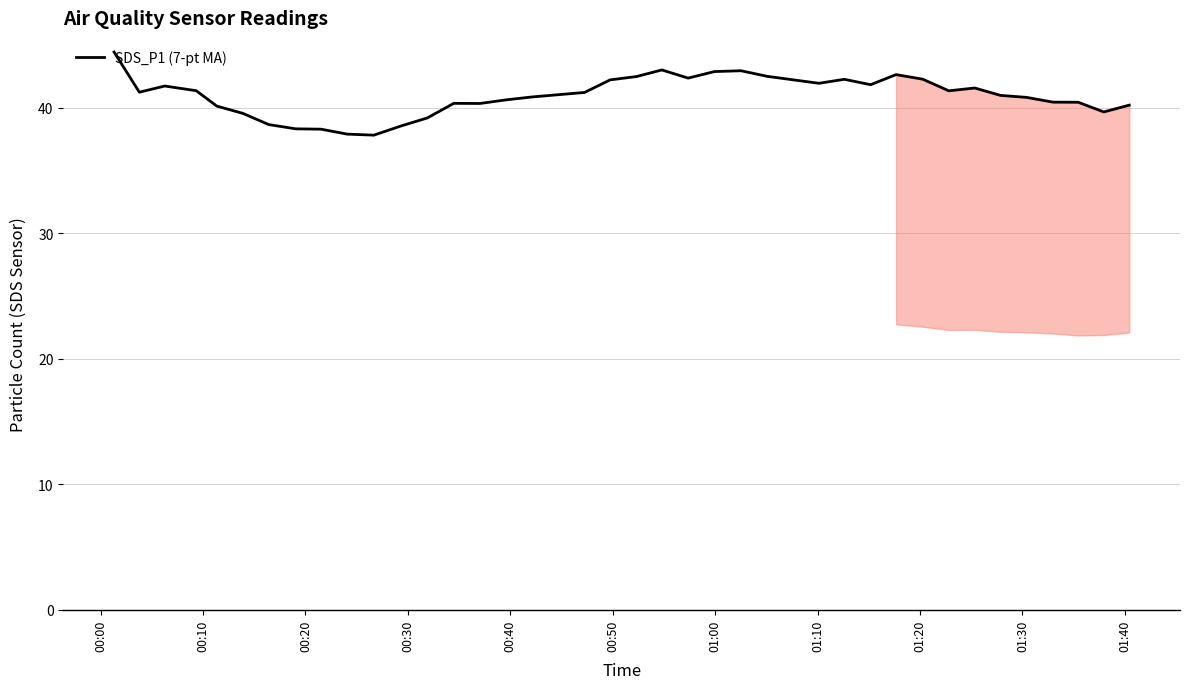

What is the greatest value displayed?

44.5